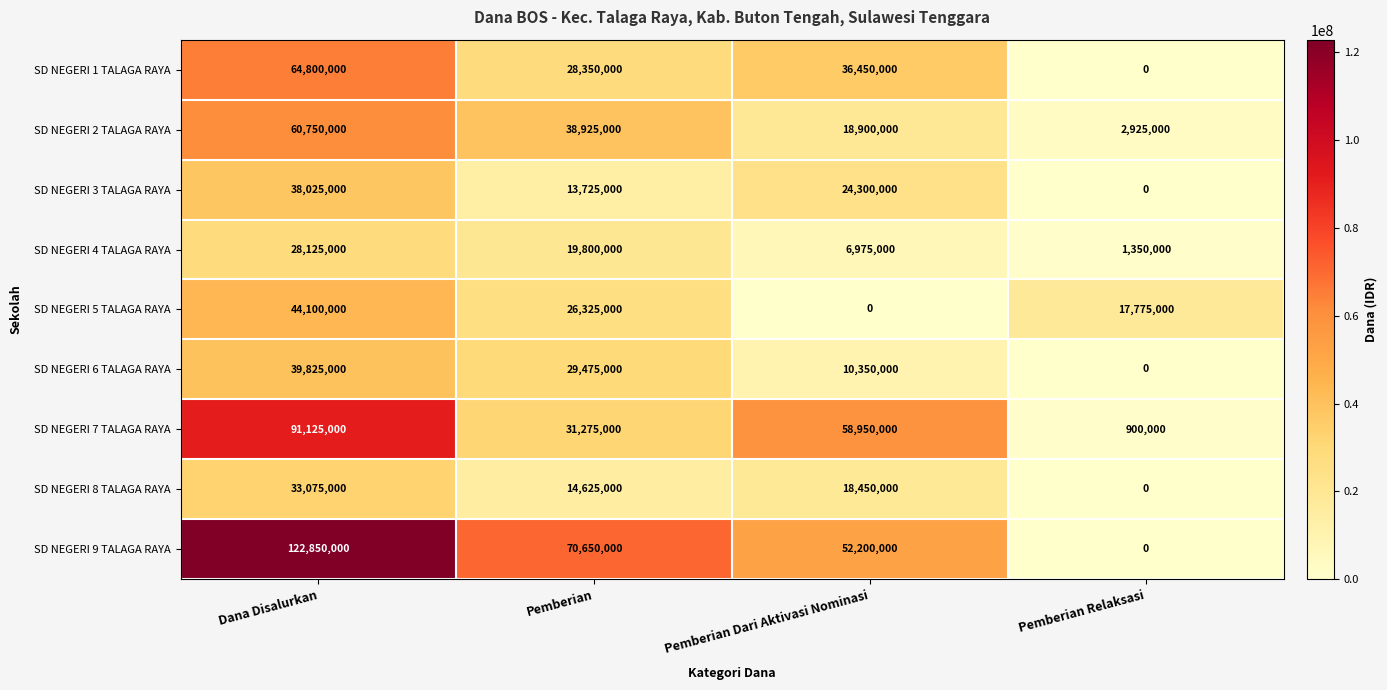

At Dana Disalurkan, list the series in order from smallest to largest.

SD NEGERI 4 TALAGA RAYA, SD NEGERI 8 TALAGA RAYA, SD NEGERI 3 TALAGA RAYA, SD NEGERI 6 TALAGA RAYA, SD NEGERI 5 TALAGA RAYA, SD NEGERI 2 TALAGA RAYA, SD NEGERI 1 TALAGA RAYA, SD NEGERI 7 TALAGA RAYA, SD NEGERI 9 TALAGA RAYA